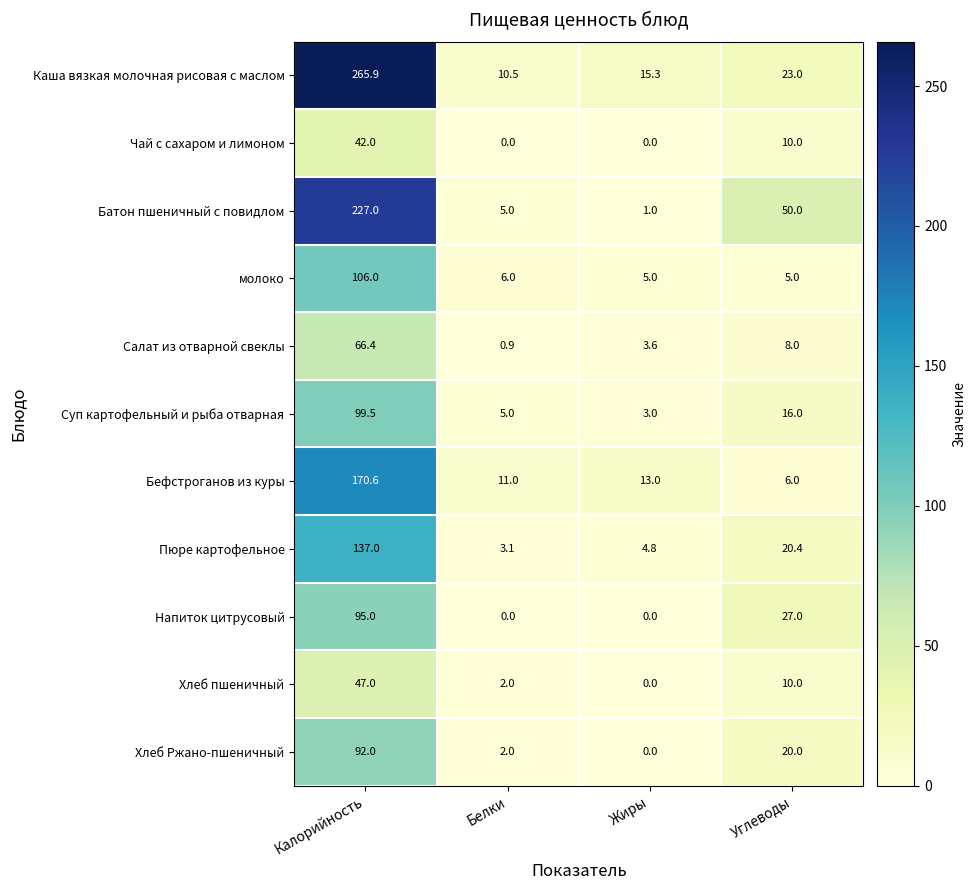

What is the total value across all series at Углеводы?

195.4